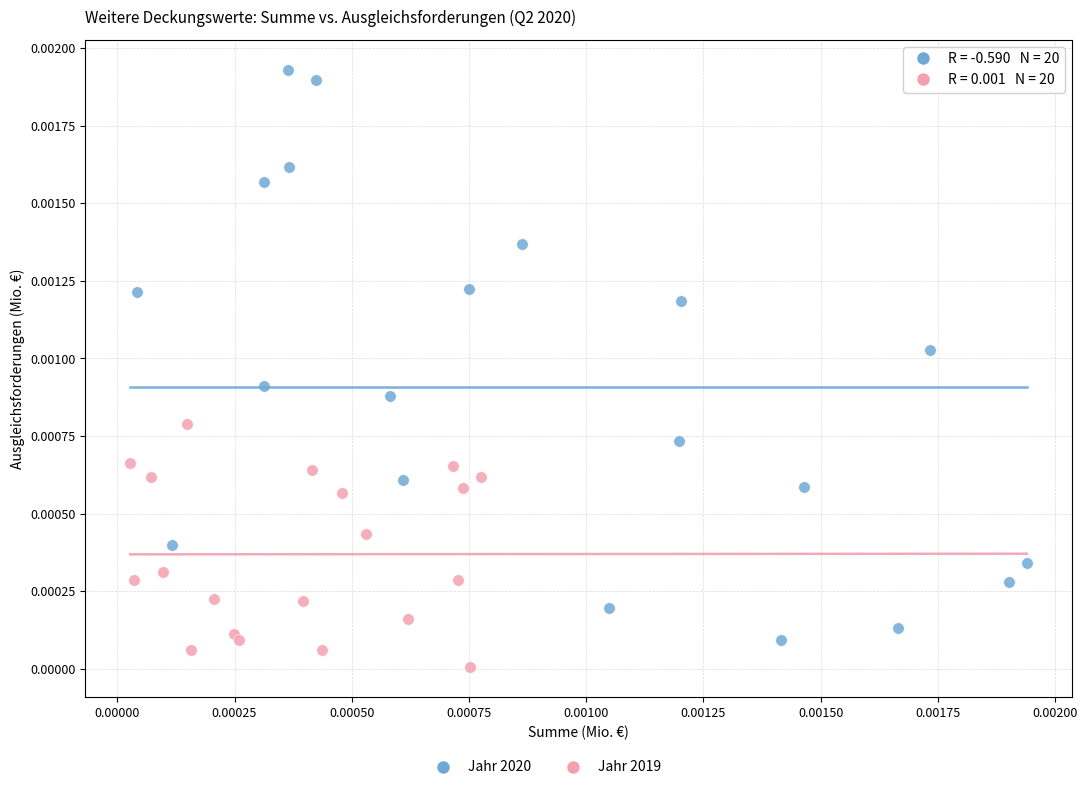

Which series reaches the maximum Y coordinate?

Jahr 2020